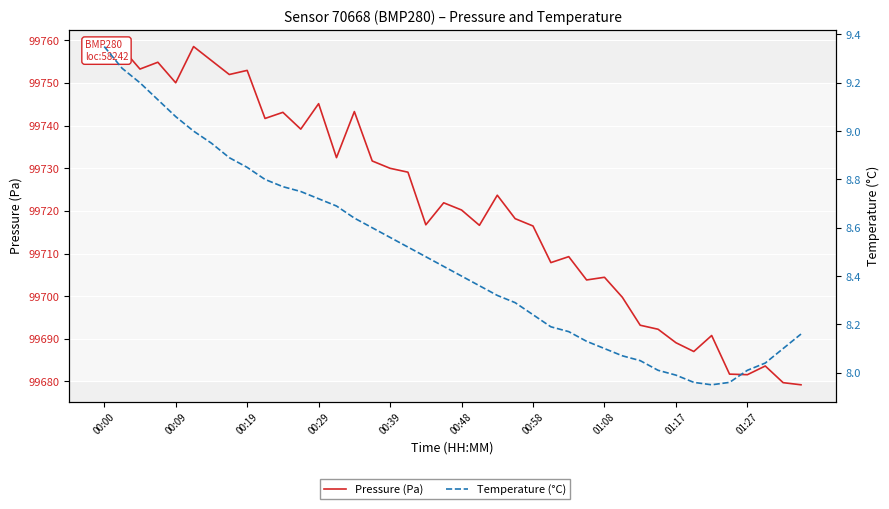

What are all the series names shown in the legend?

Pressure (Pa), Temperature (°C)